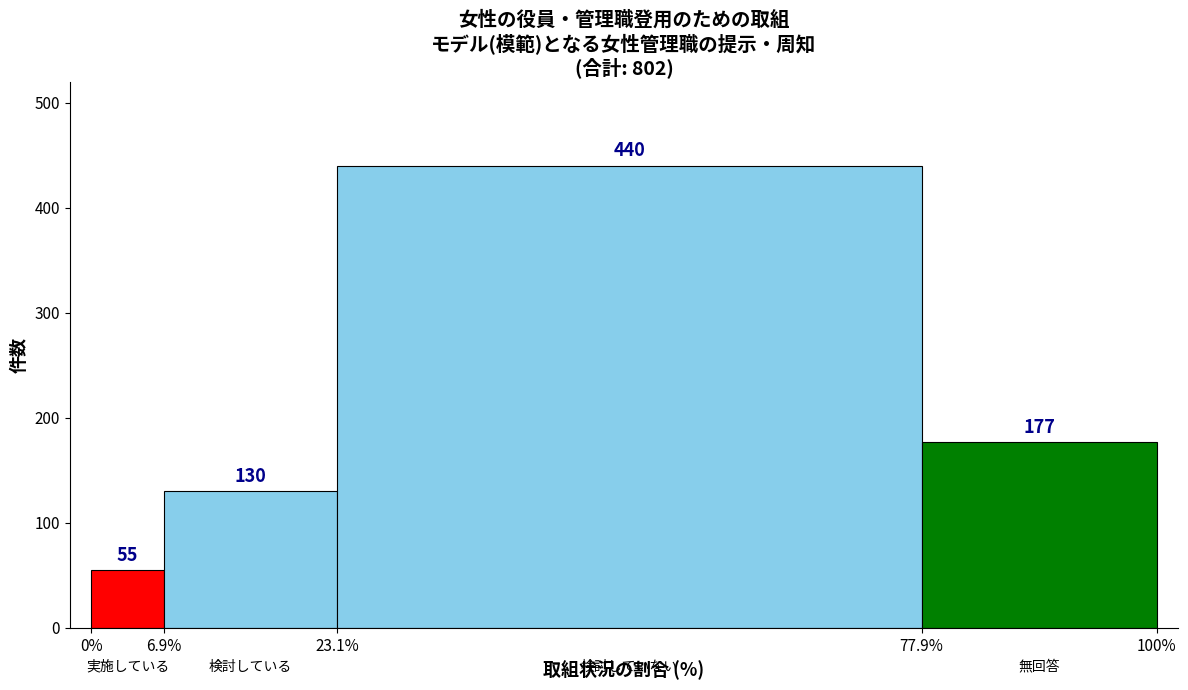

Reading left to right, extract all data points from this chart.

0%=55	6.9%=130	23.1%=440	100%=177